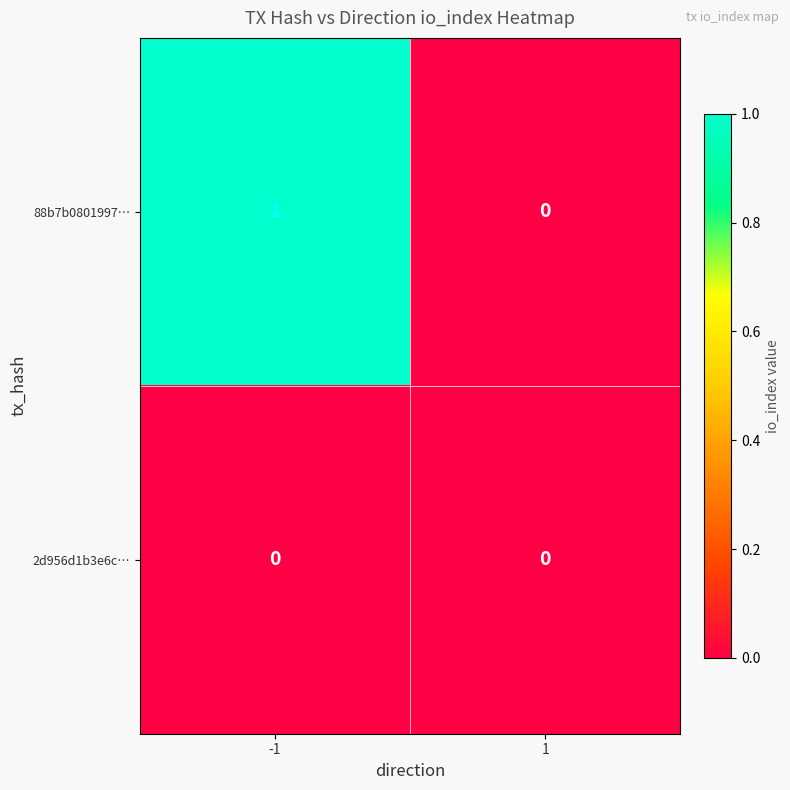

Reading left to right, what are all the values shown in this chart?

88b7b0801997…: 1	0
2d956d1b3e6c…: 0	0